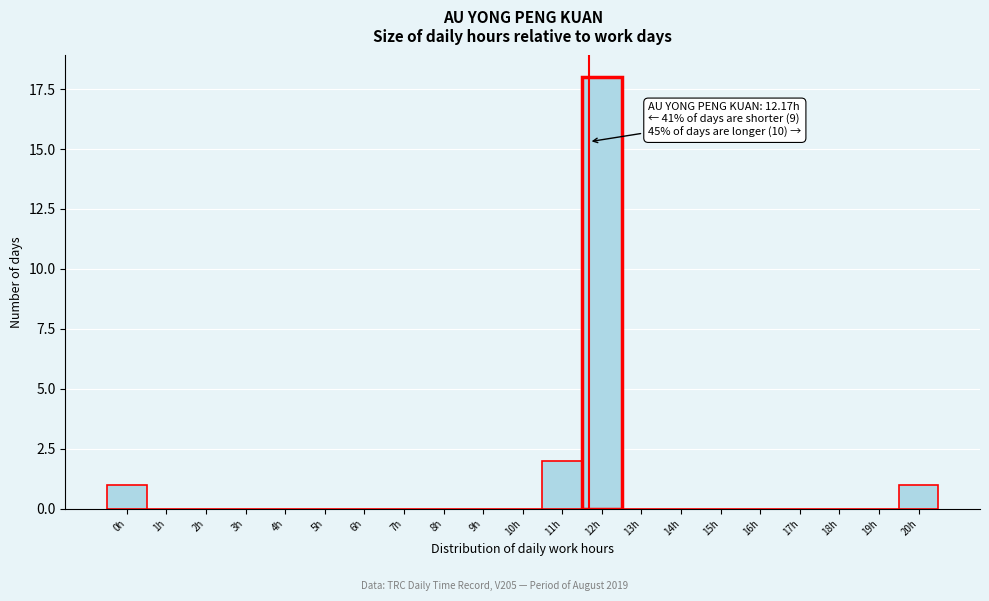

Reading left to right, what are all the values shown in this chart?

0h=1	1h=0	2h=0	3h=0	4h=0	5h=0	6h=0	7h=0	8h=0	9h=0	10h=0	11h=2	12h=18	13h=0	14h=0	15h=0	16h=0	17h=0	18h=0	19h=0	20h=1